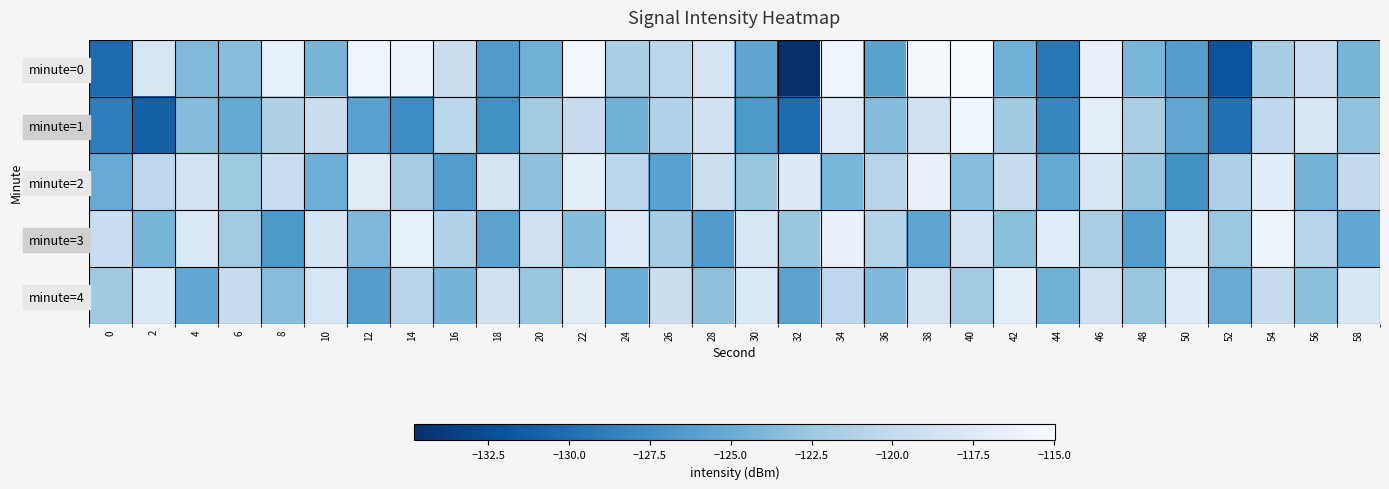

Between 46 and 48, which series saw the biggest shift?

minute=0